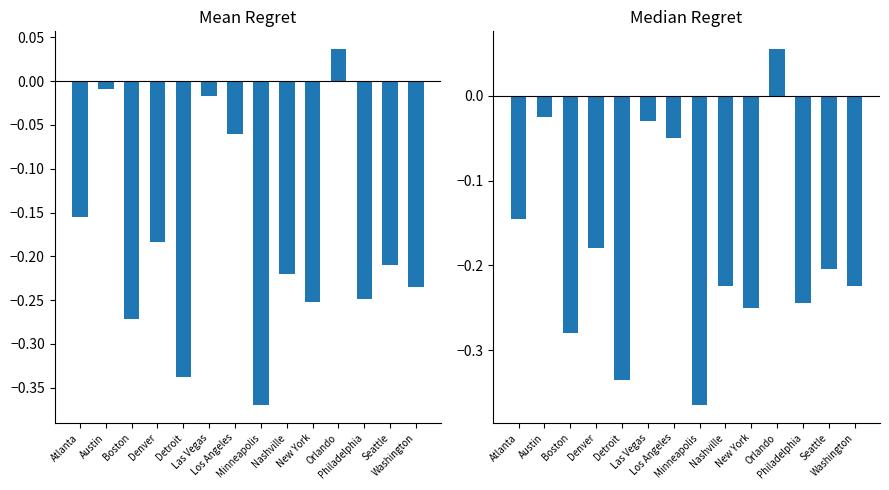

What is the difference between the second highest and second lowest values in the Median Regret series?

0.3